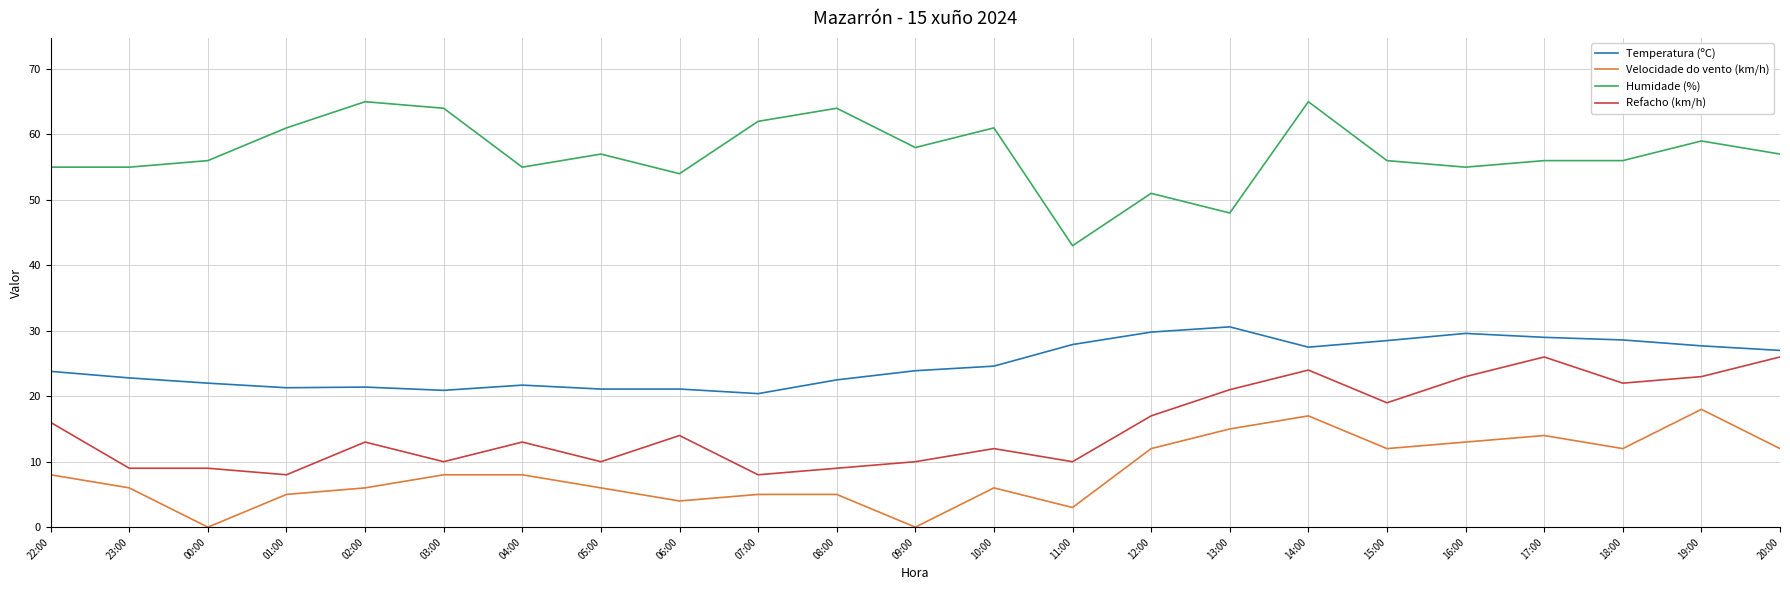

How many series are shown in this chart?

4